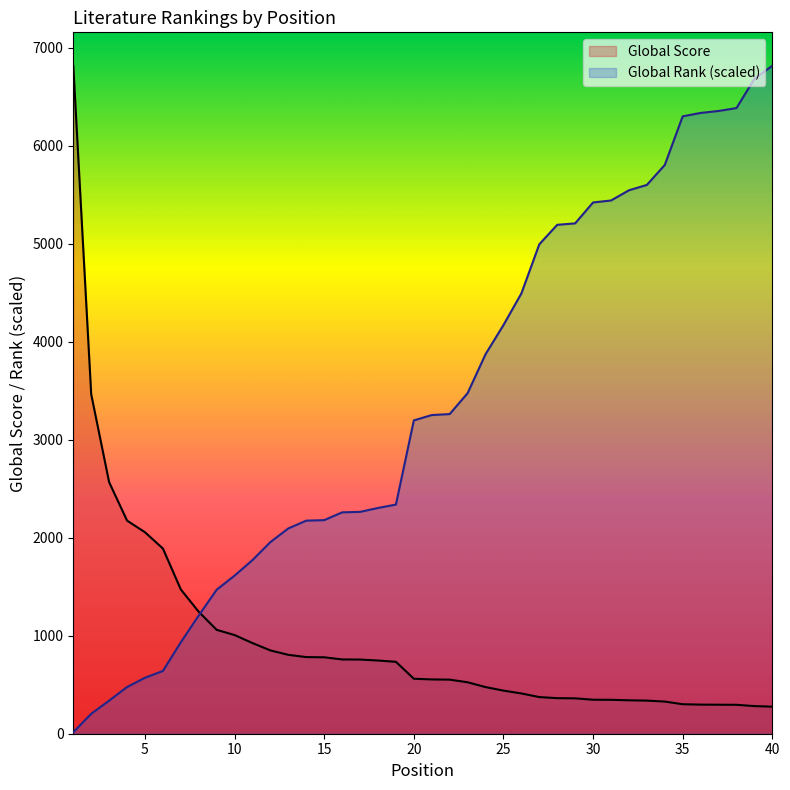

Which series has the largest total across all categories?

Global Rank (scaled)